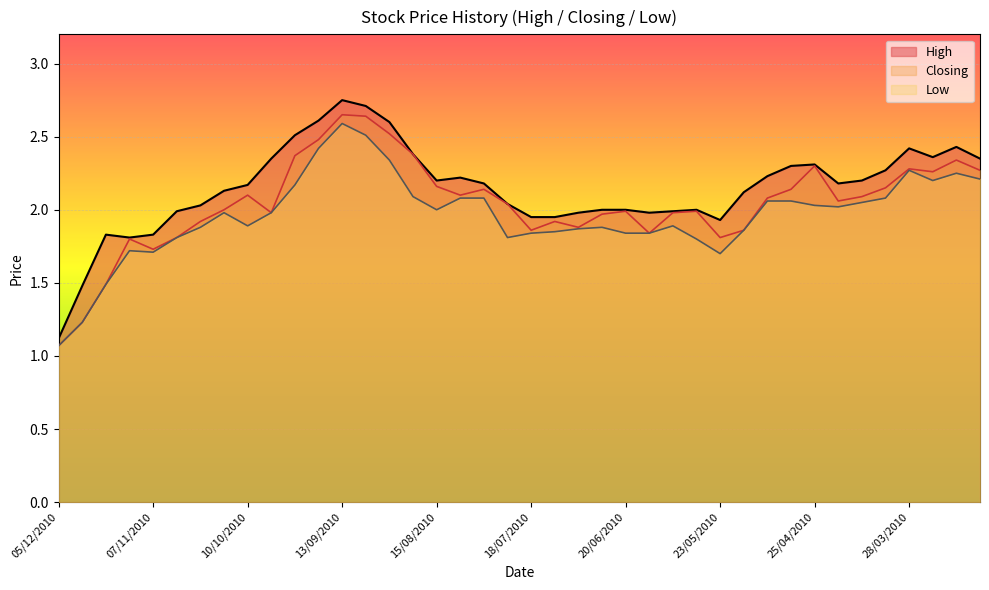

What is the label of the 25th point from the right?

22/08/2010